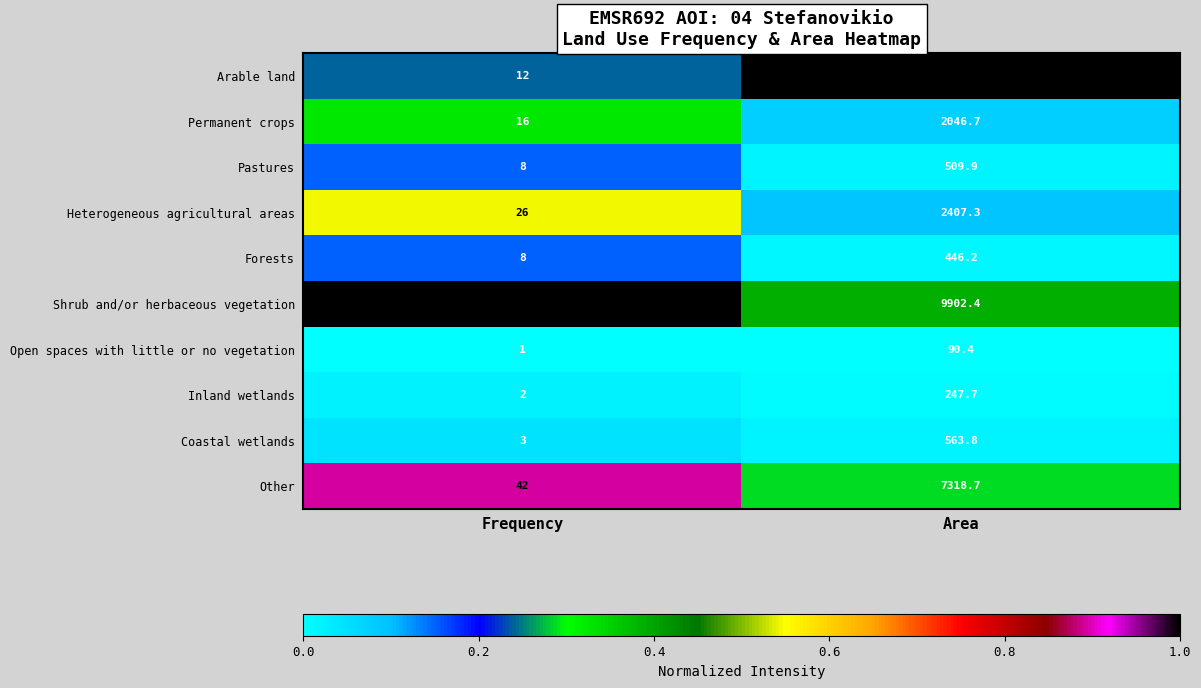

Reading left to right, list all the values displayed in this chart.

Arable land: Frequency=12.0	Area=25405.1
Permanent crops: Frequency=16.0	Area=2046.7
Pastures: Frequency=8.0	Area=509.9
Heterogeneous agricultural areas: Frequency=26.0	Area=2407.3
Forests: Frequency=8.0	Area=446.2
Shrub and/or herbaceous vegetation: Frequency=47.0	Area=9902.4
Open spaces with little or no vegetation: Frequency=1.0	Area=90.4
Inland wetlands: Frequency=2.0	Area=247.7
Coastal wetlands: Frequency=3.0	Area=563.8
Other: Frequency=42.0	Area=7318.7